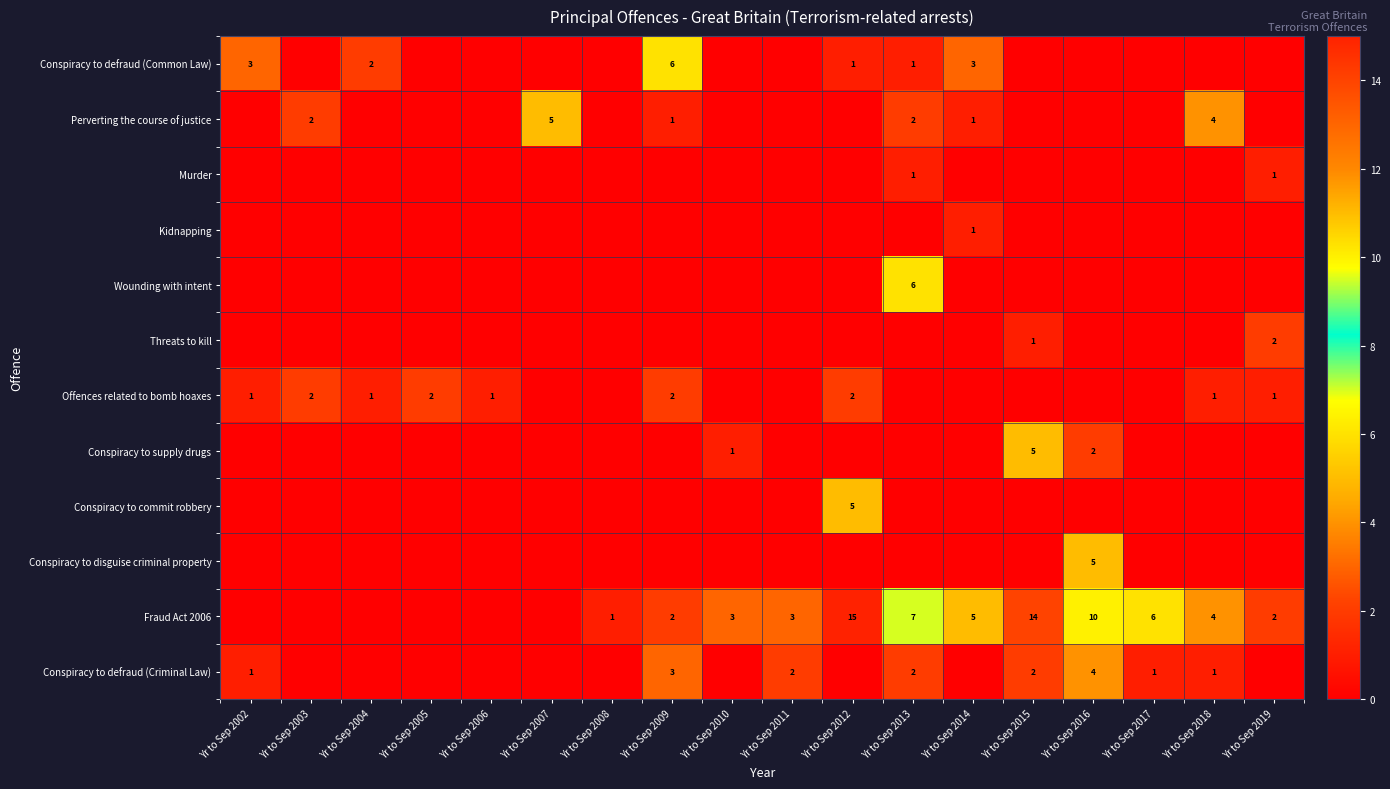

Which series has the largest range (max minus min)?

Fraud Act 2006